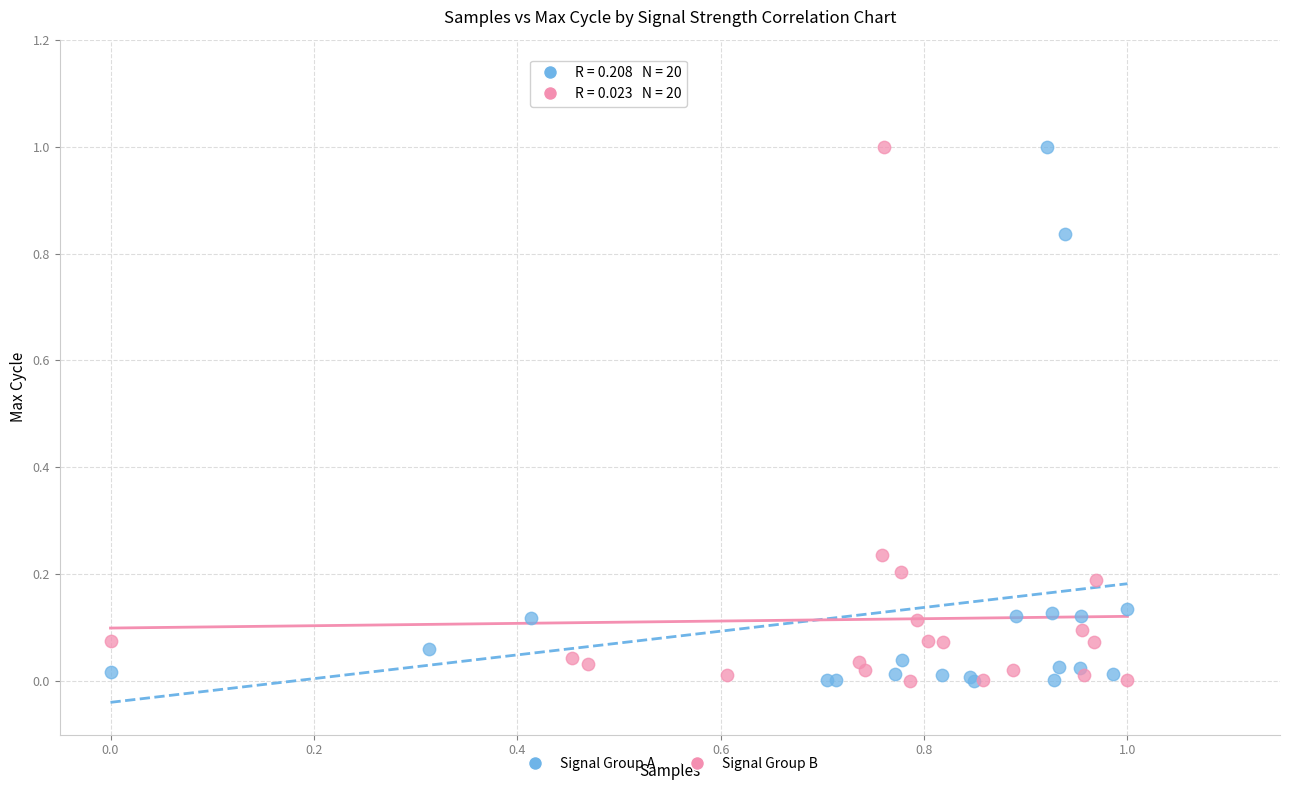

What are all the series names shown in the legend?

Signal Group A, Signal Group B